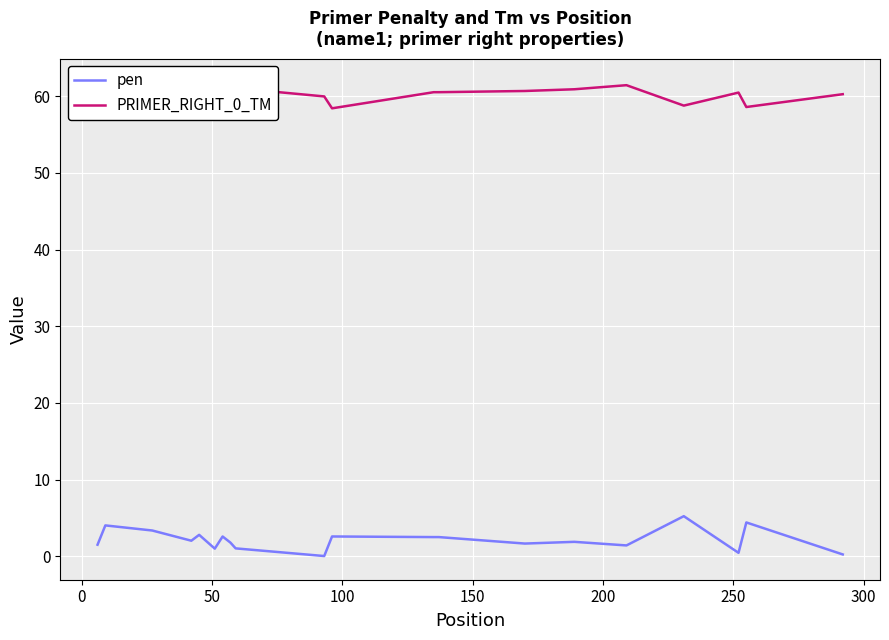

True or false: PRIMER_RIGHT_0_TM and pen intersect in this chart.

False